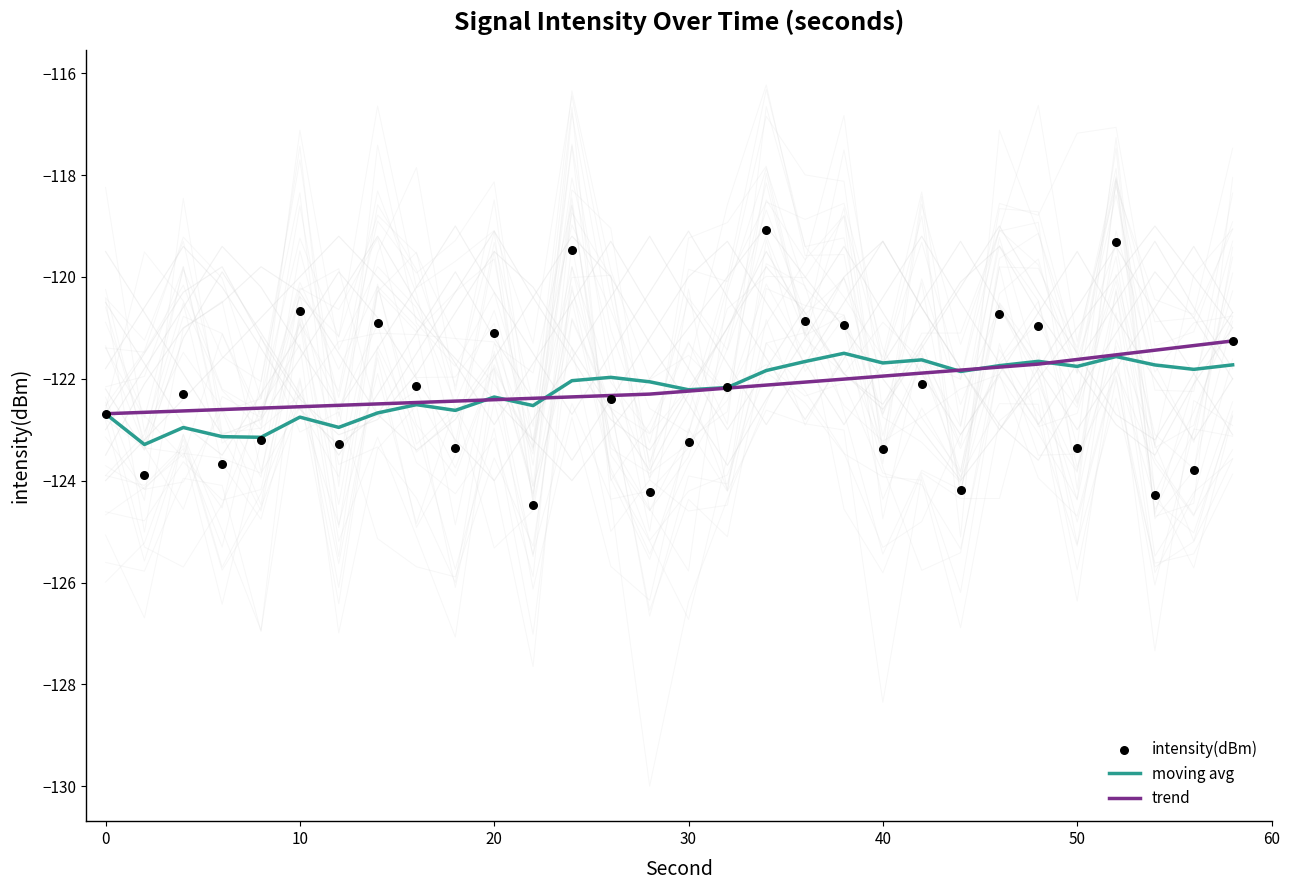

Which series has the largest Y range (max minus min)?

intensity(dBm)